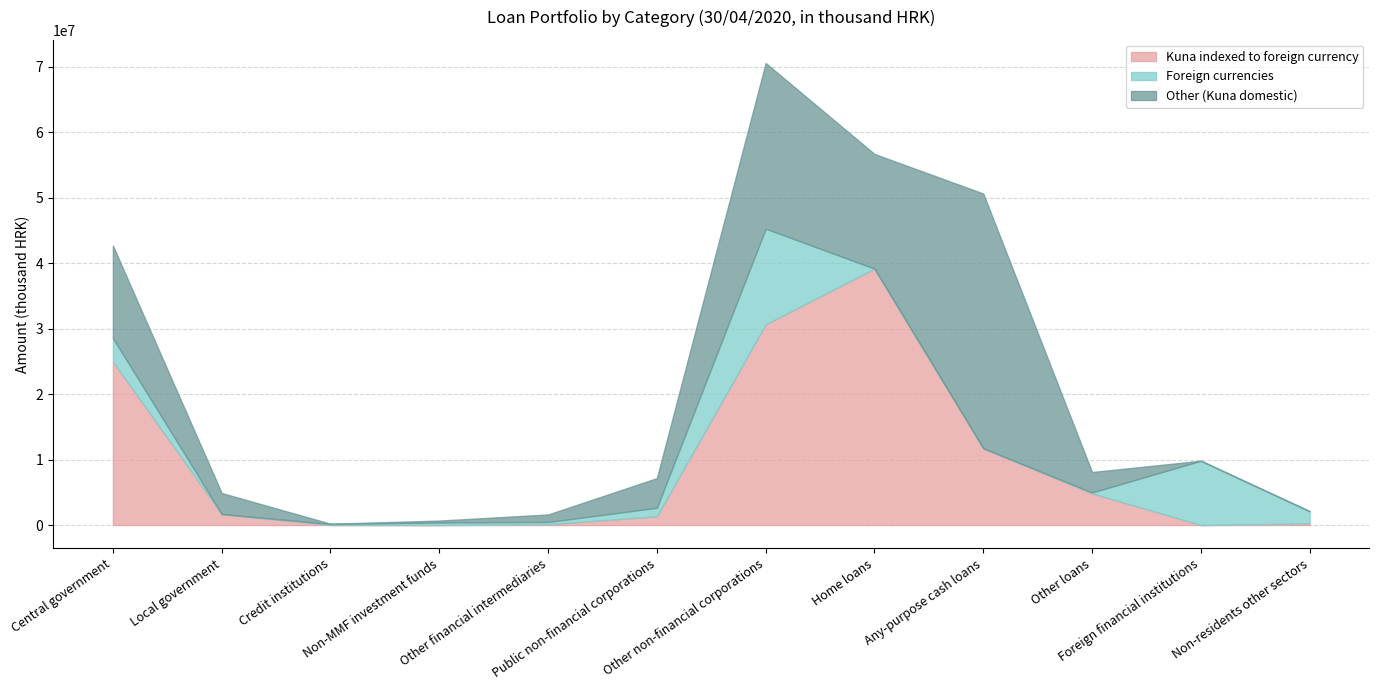

What is the difference between the Foreign currencies values at Non-MMF investment funds and Other financial intermediaries?

41842